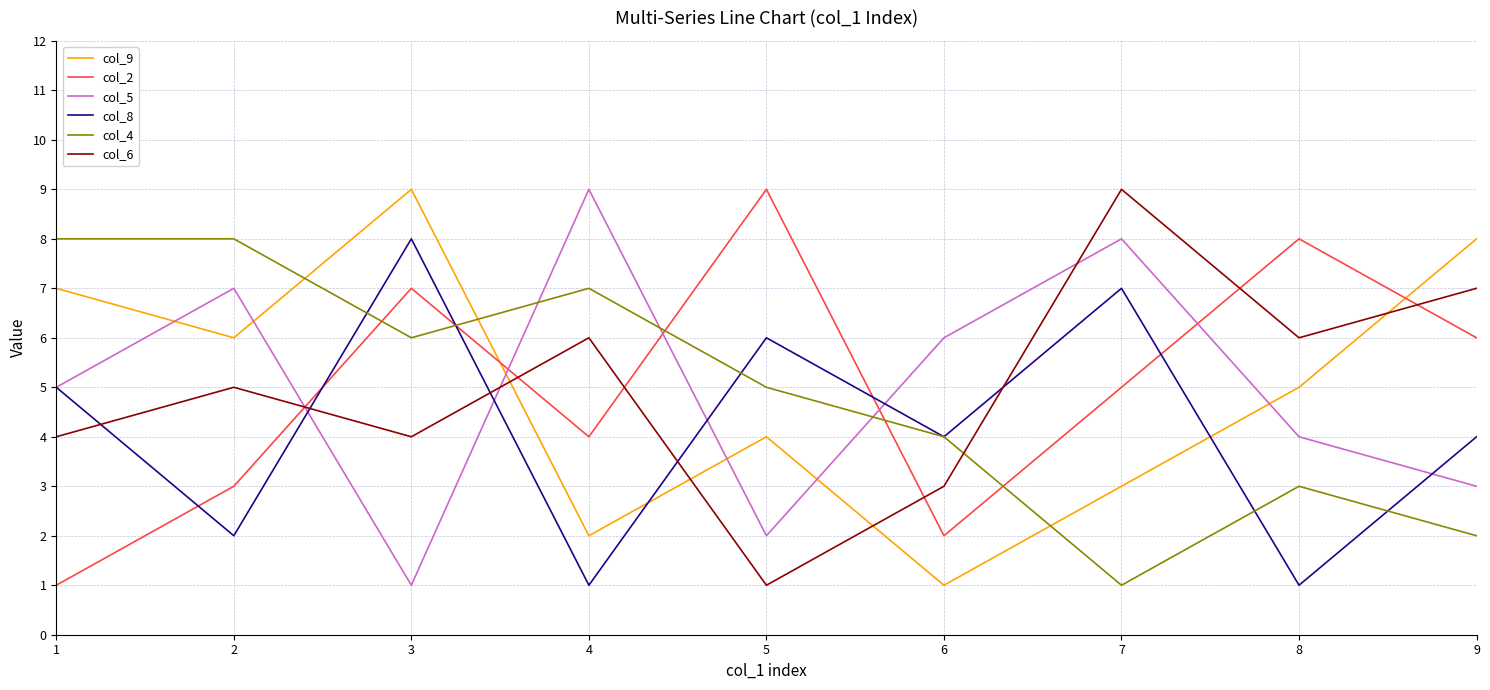

Between 1 and 4, which series saw the biggest shift?

col_9